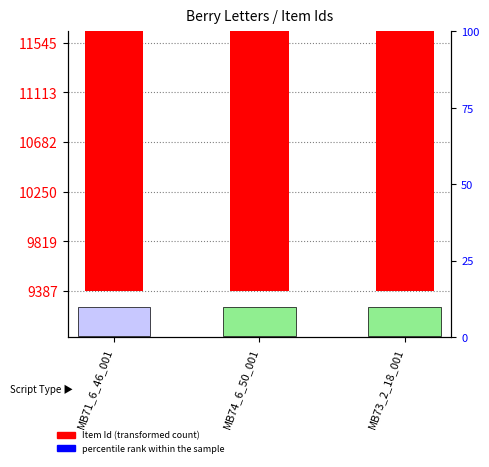

Which series has the widest spread of Y values?

Item Id (transformed count)